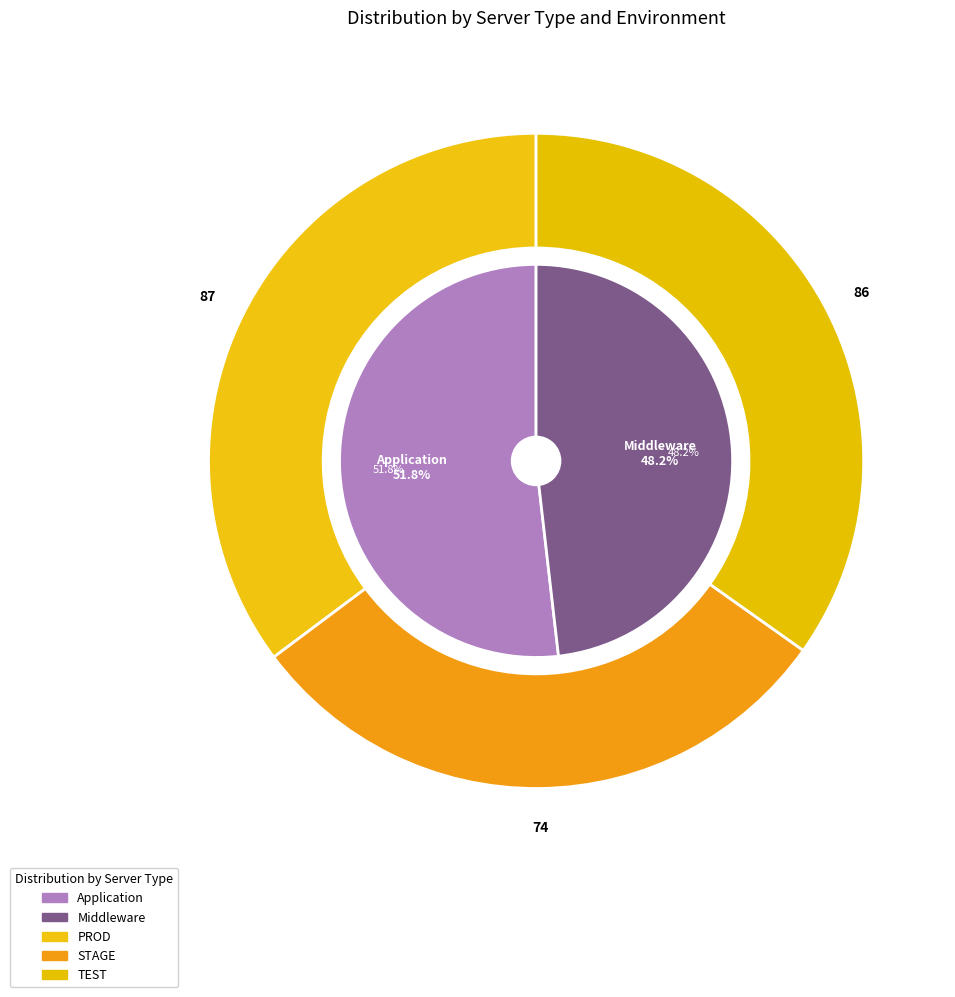

Between Application and Middleware, which is larger?

Application